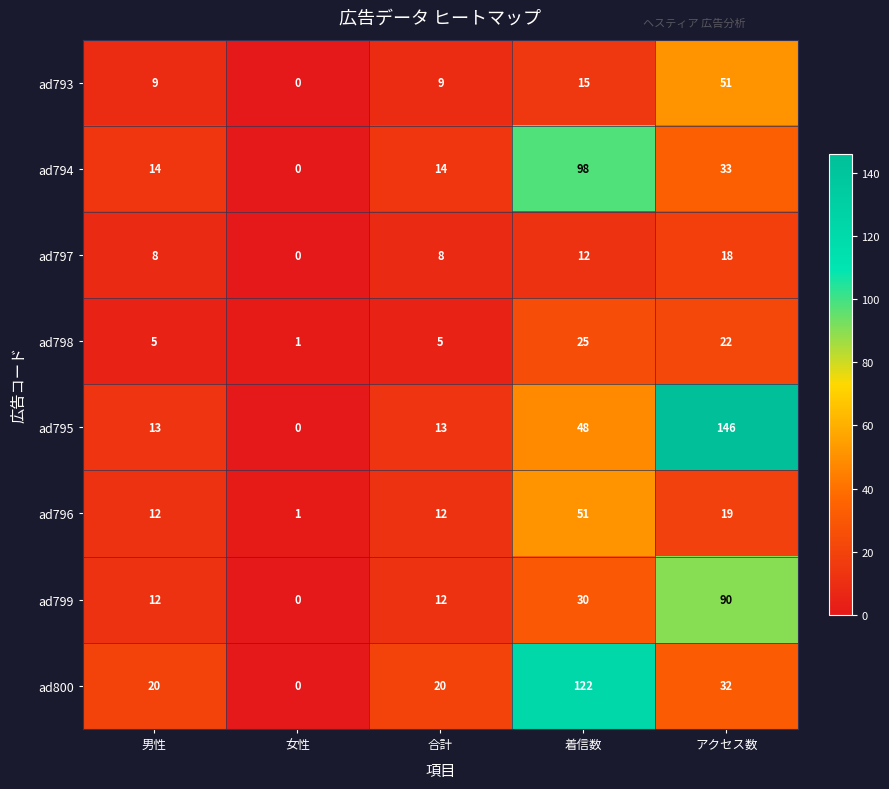

At アクセス数, list the series in order from largest to smallest.

ad795, ad799, ad793, ad794, ad800, ad798, ad796, ad797